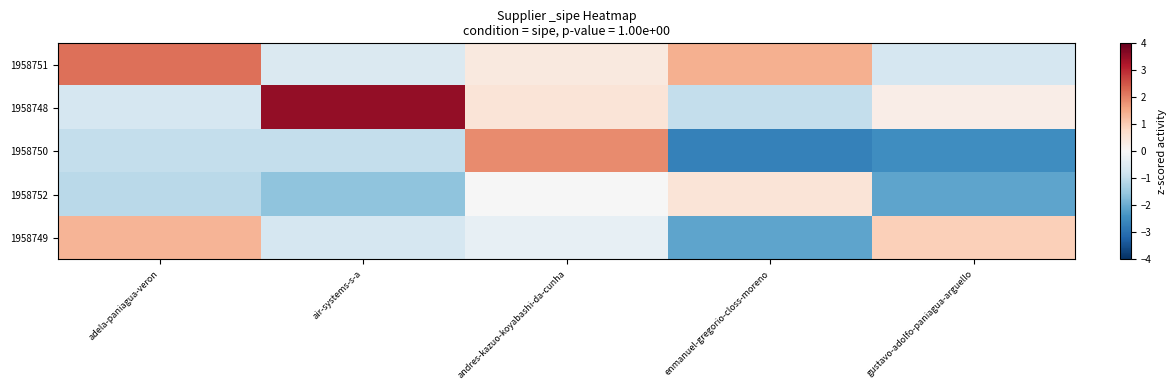

Which series changed the most between enmanuel-gregorio-closs-moreno and gustavo-adolfo-paniagua-arguello?

1958749